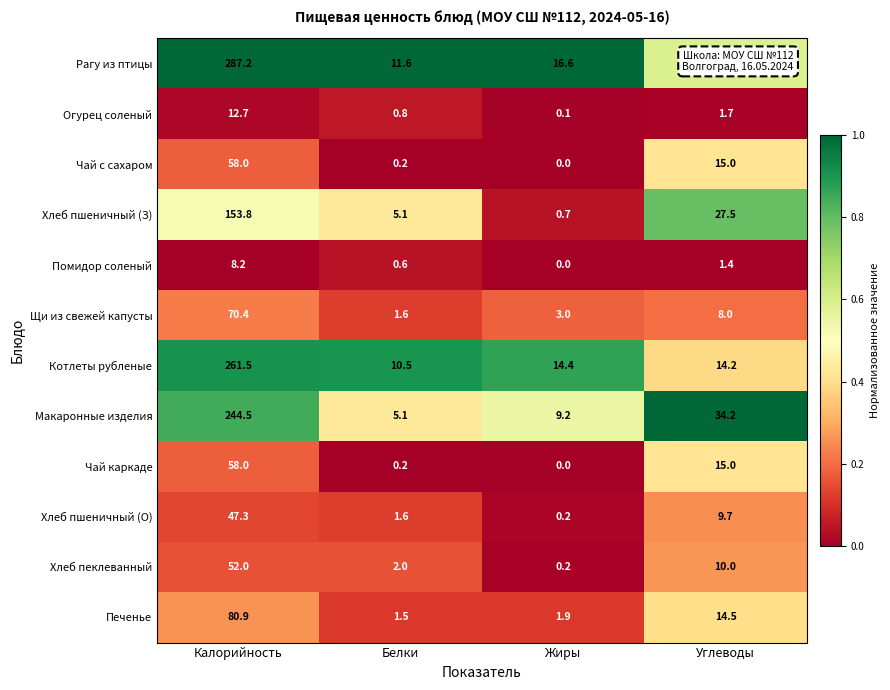

What is the difference between the second highest and second lowest values in the Хлеб пшеничный (О) series?

8.1